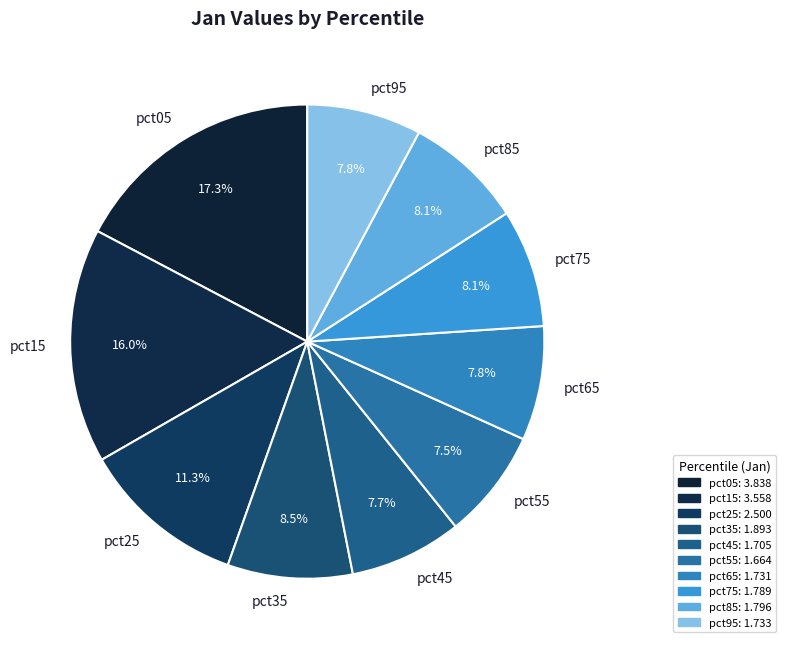

Count the number of slices in the pie.

10